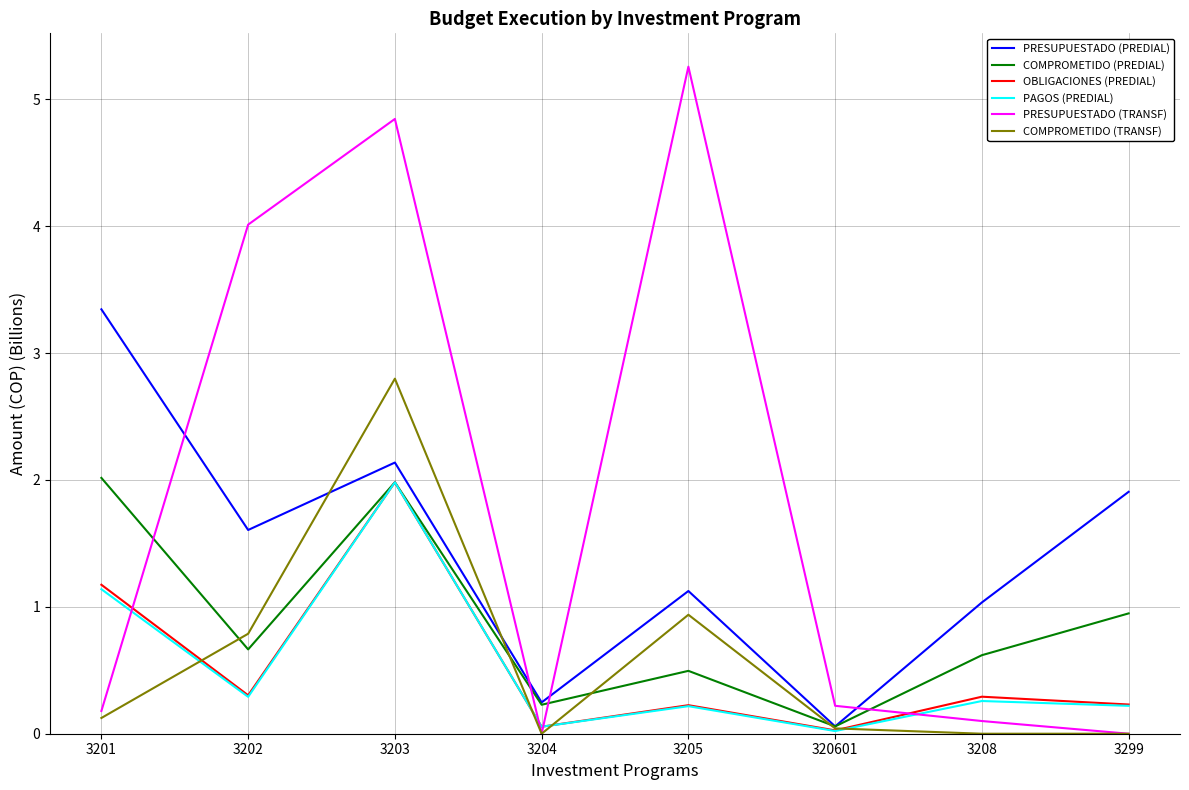

Which category has the highest value in the OBLIGACIONES (PREDIAL) series?

3203